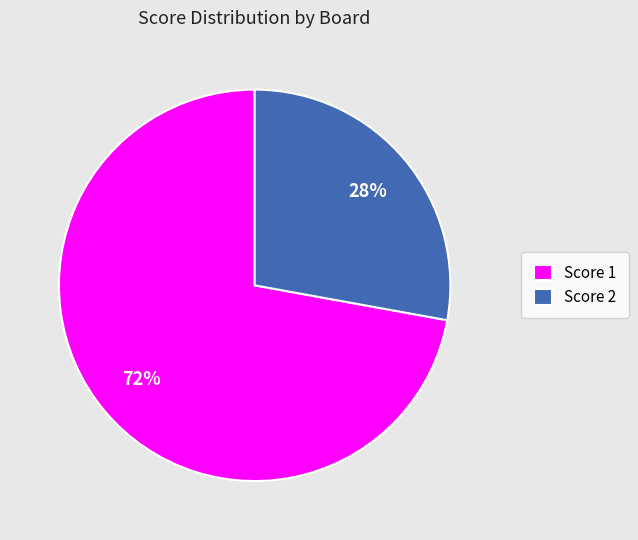

Rank the categories by value from highest to lowest.

Score 1, Score 2